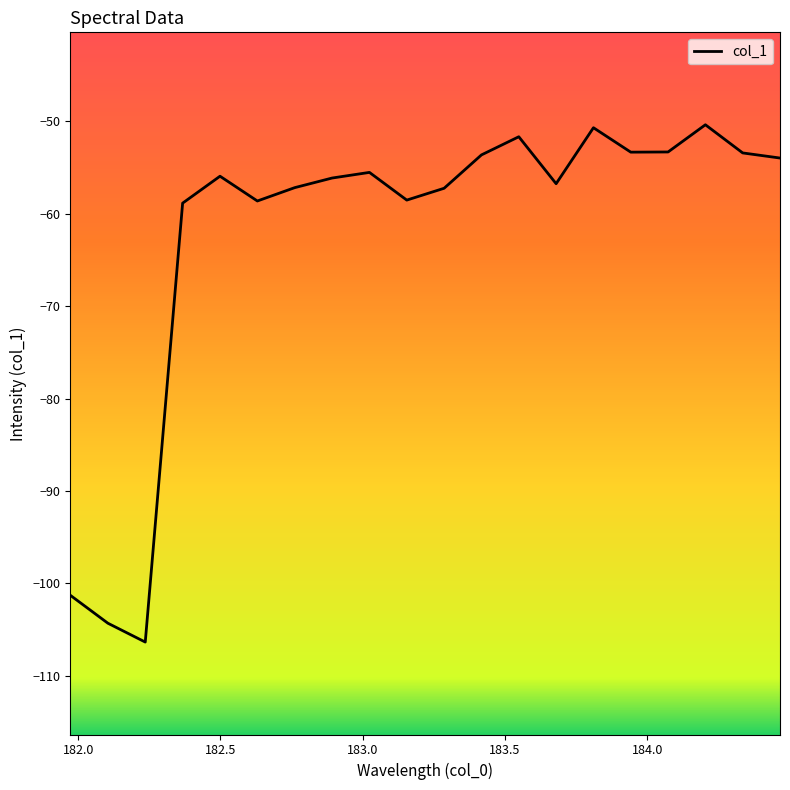

What is the minimum value shown in the chart?

-106.4